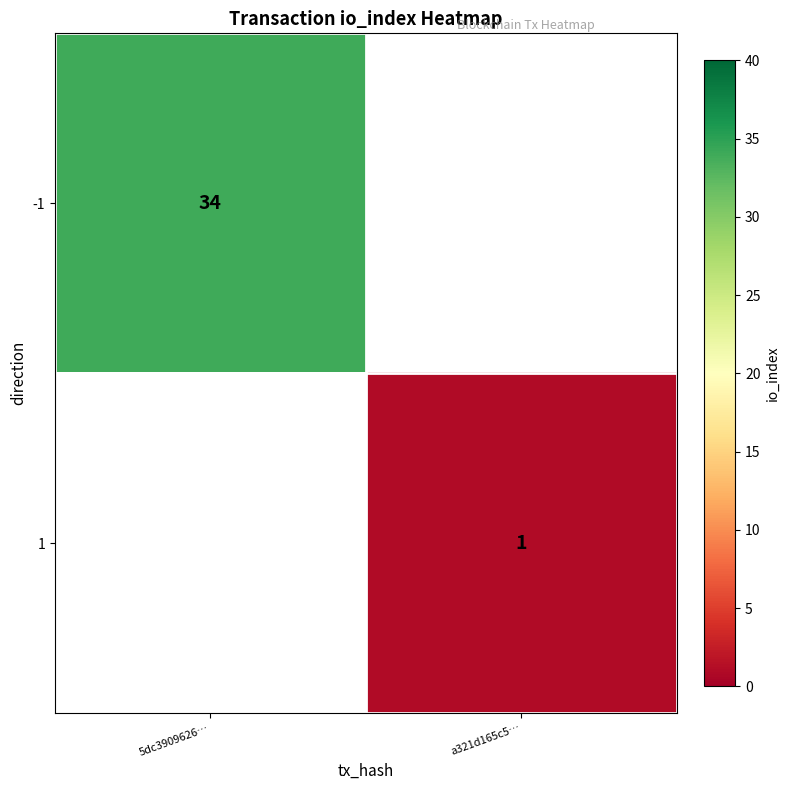

The value of 1 at a321d165c5… is 2. True or false?

False